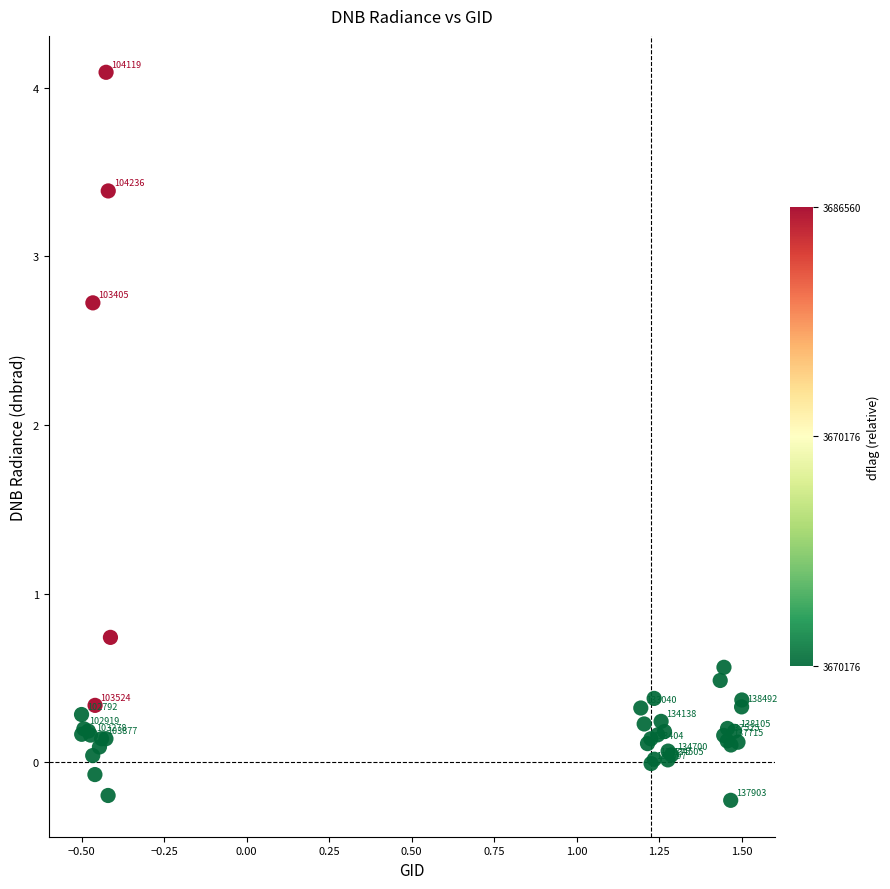

What Y value in the scatter plot is closest to 1?

0.7